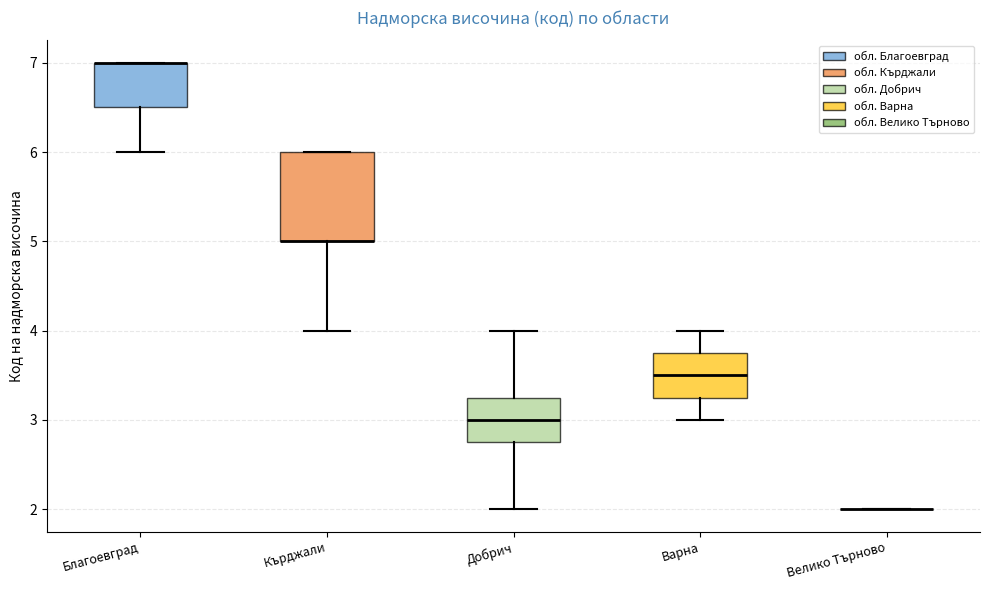

Reading left to right, transcribe this box plot: for each box, give where its median line is, the range the box spans, and where its two whiskers end, as read against the y-axis. The values are not printed on the chart, so give them approximately, as read against the axis.

Благоевград: median 7.0 (drawn on the box's upper edge), box 6.5 to 7.0, whiskers 6.0 to 7.0
Кърджали: median 5.0 (drawn on the box's lower edge), box 5.0 to 6.0, whiskers 4.0 to 6.0
Добрич: median 3.0, box 2.8 to 3.3, whiskers 2.0 to 4.0
Варна: median 3.5, box 3.3 to 3.8, whiskers 3.0 to 4.0
Велико Търново: box collapsed to a line at 2.0, whiskers 2.0 to 2.0